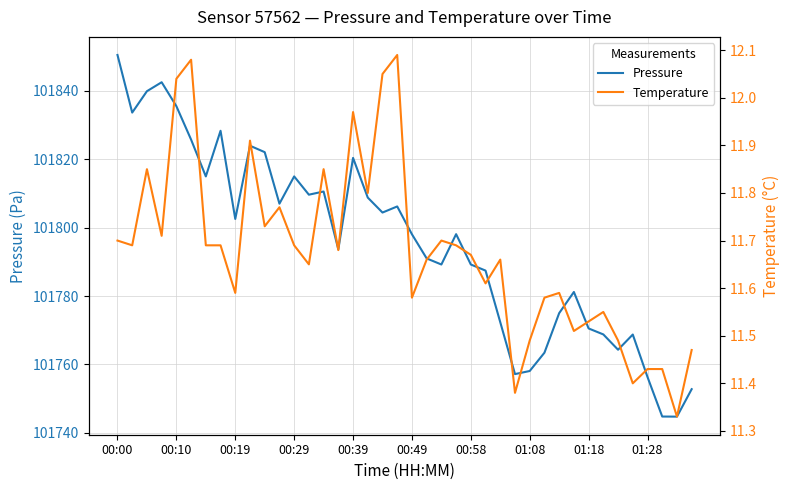

What is the sum of the Pressure values at 00:10 and 01:18?

203606.0